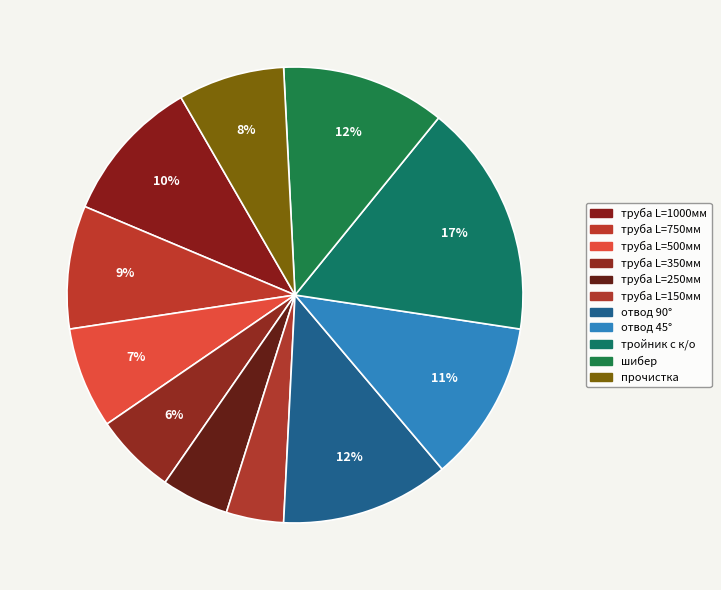

To the nearest percent, what is the combined percentage of труба L=500мм and труба L=1000мм?

18%